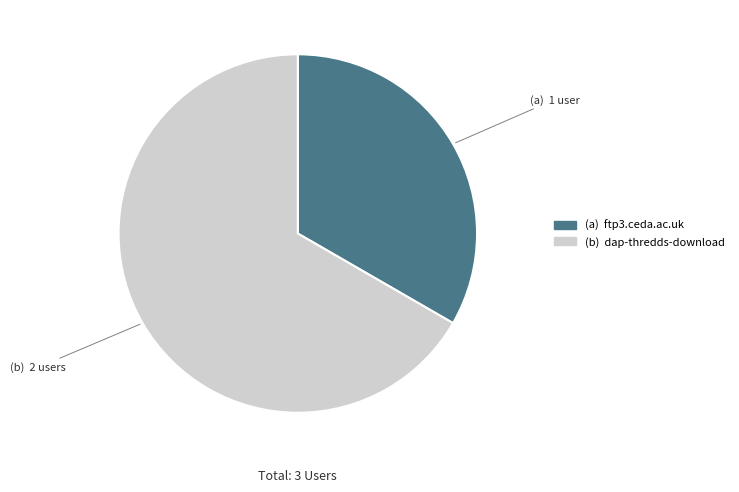

Does any single category account for the majority?

Yes